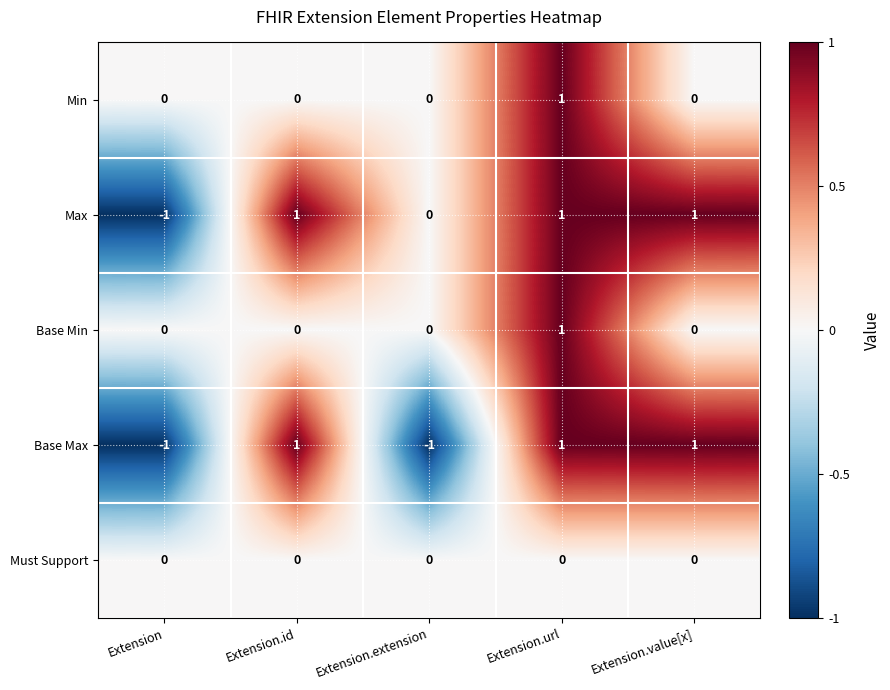

At which category is the sum across all series the highest?

Extension.url